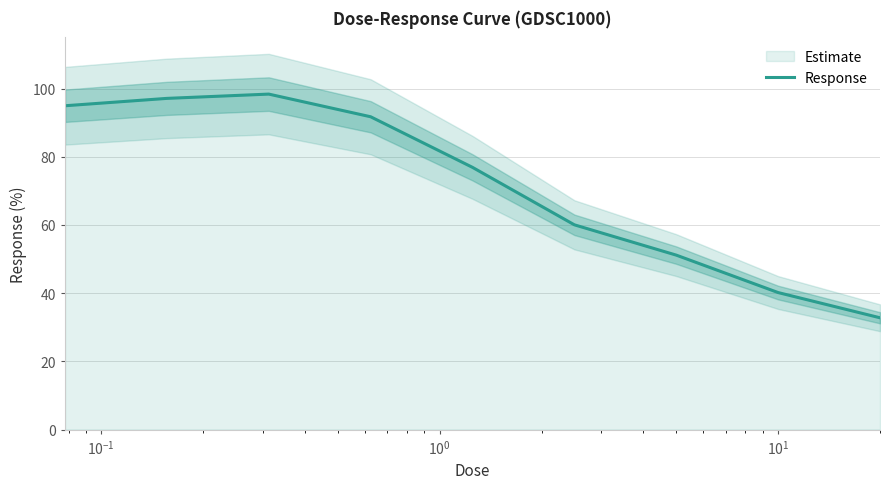

Count the number of data series in this chart.

1